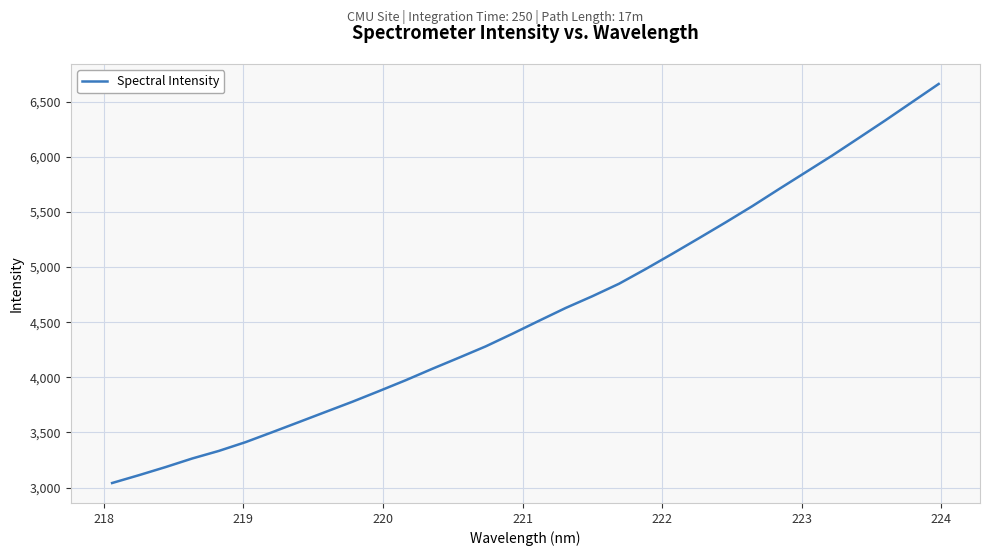

What is the maximum value shown in the chart?

6660.3